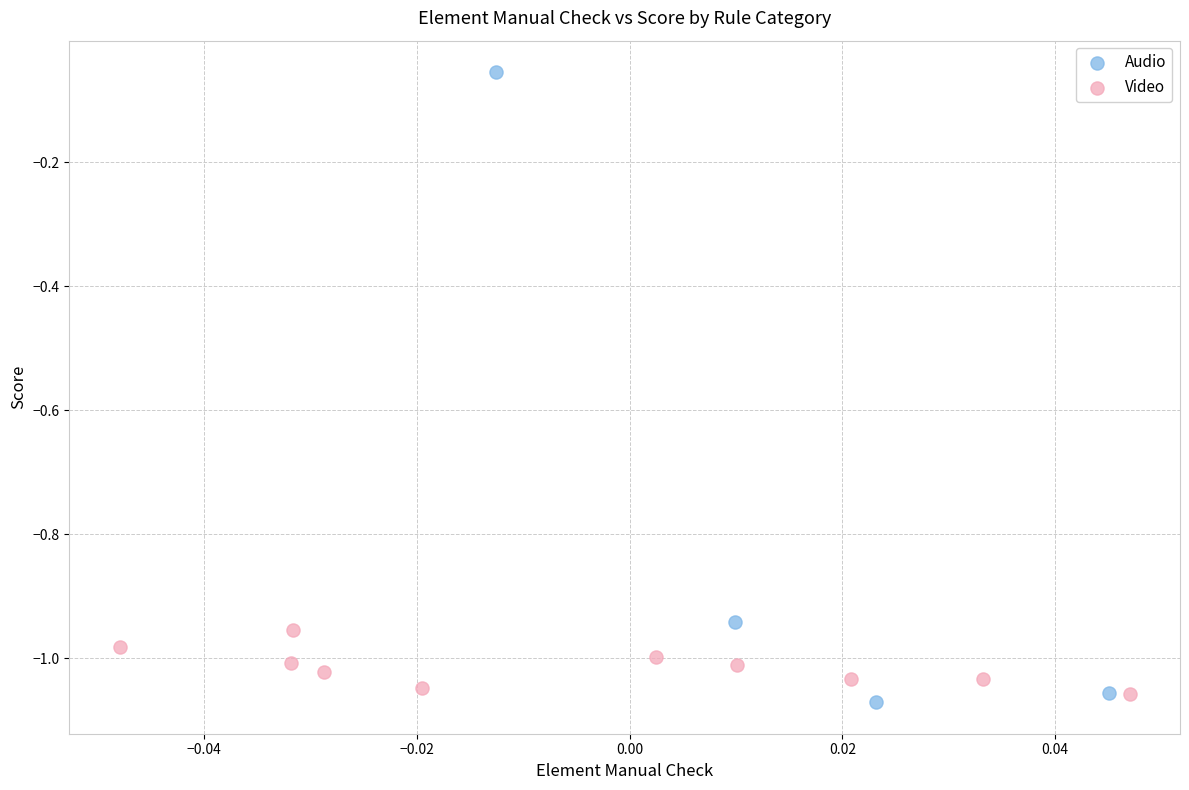

Which series has the largest Y range (max minus min)?

Audio